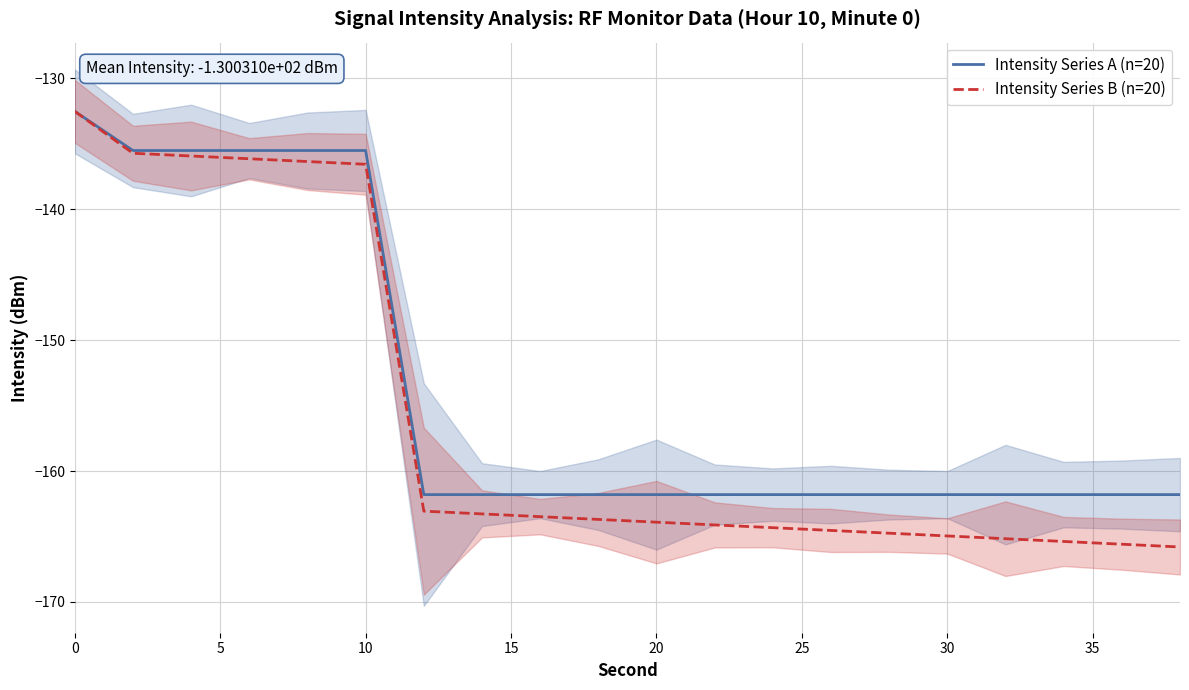

Reading right to left, extract all data points from this chart.

Intensity Series A (n=20): -161.8	-161.8	-161.8	-161.8	-161.8	-161.8	-161.8	-161.8	-161.8	-161.8	-161.8	-161.8	-161.8	-161.8	-135.5	-135.5	-135.5	-135.5	-135.5	-132.5
Intensity Series B (n=20): -165.8	-165.6	-165.4	-165.2	-165.0	-164.7	-164.5	-164.3	-164.1	-163.9	-163.7	-163.5	-163.3	-163.1	-136.6	-136.4	-136.2	-135.9	-135.7	-132.5